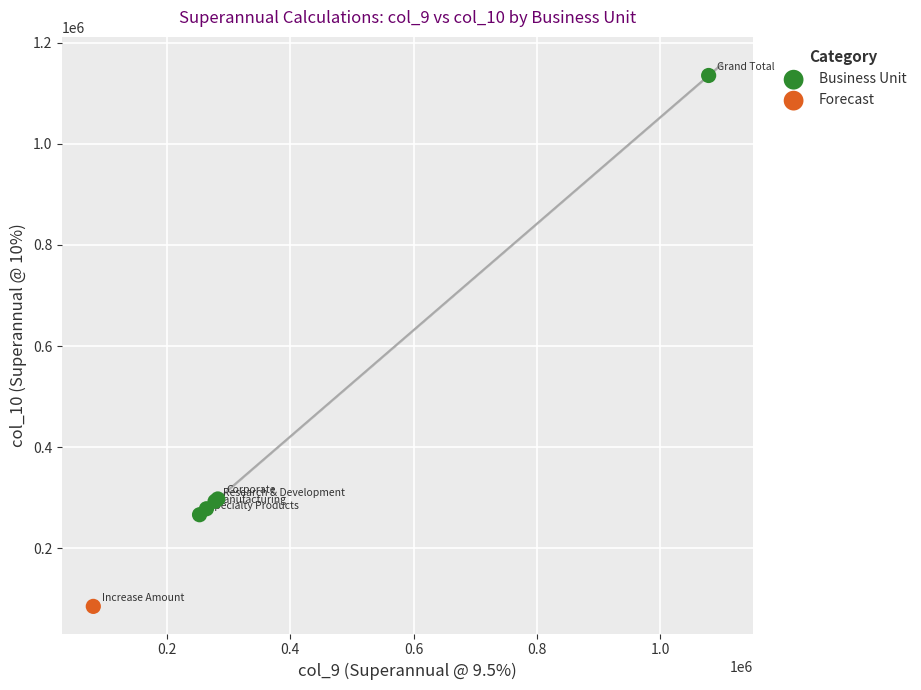

What are all the series names shown in the legend?

Business Unit, Forecast